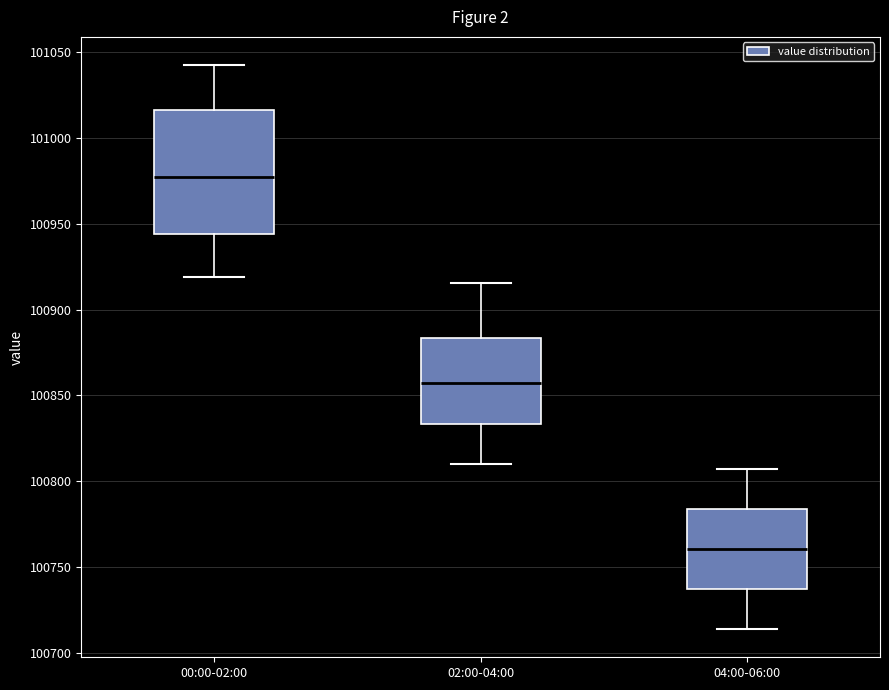

Which box has the lowest median line?

04:00-06:00